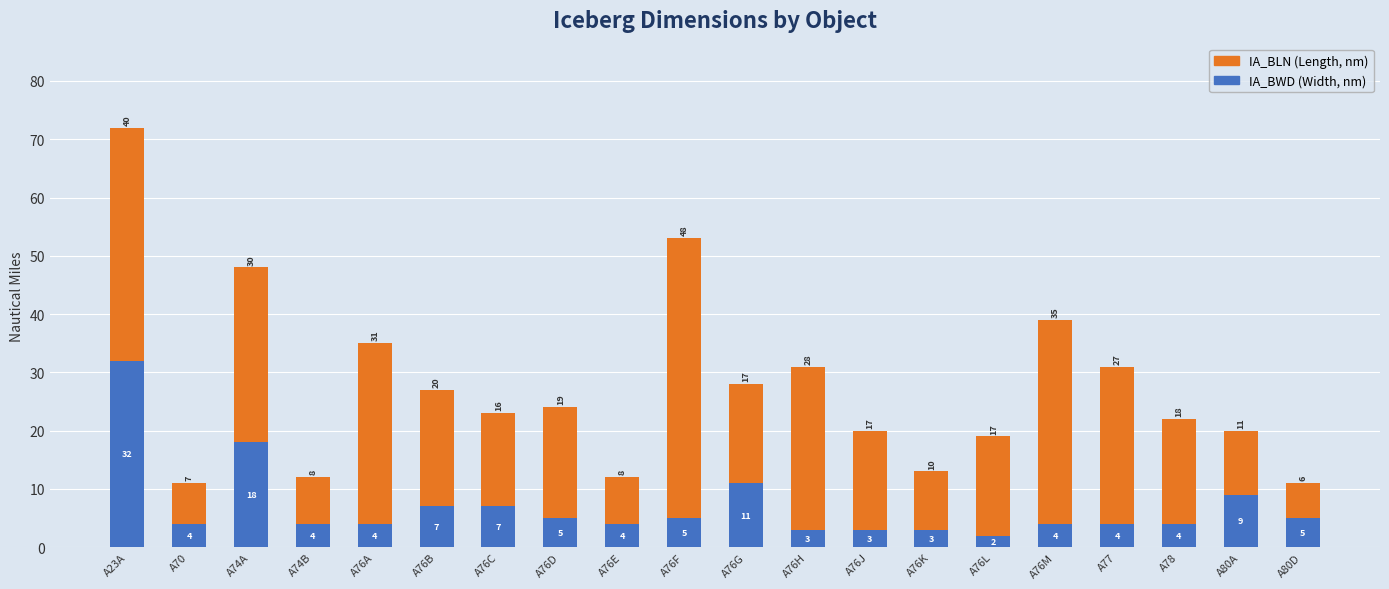

What is the total value across all series at A76L?

19